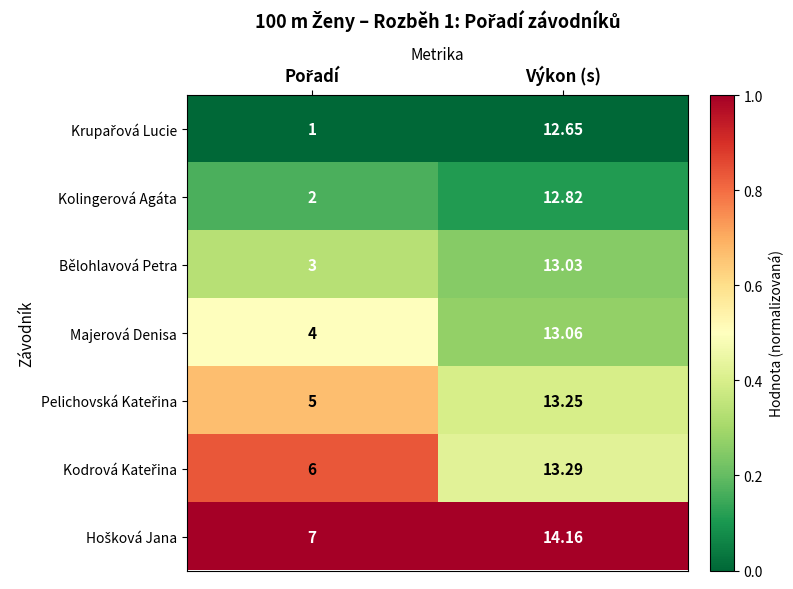

At which label does Kolingerová Agáta first exceed 12?

Výkon (s)